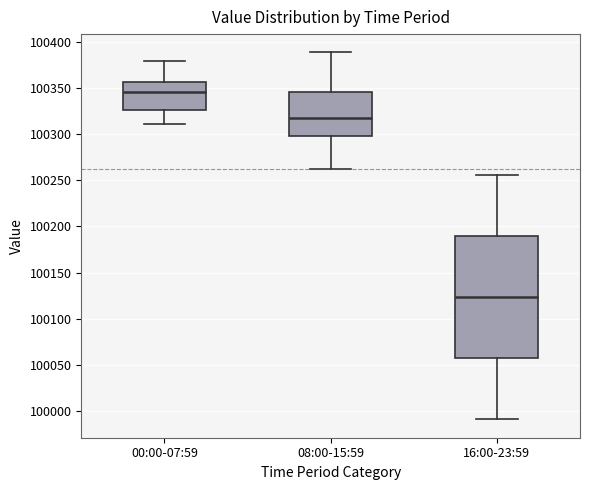

Reading left to right, read every box against the y-axis: the position of its median line, the range the box covers, and the ends of its whiskers. The values are not printed on the chart, so give them approximately, as read against the axis.

00:00-07:59: median 100345, box 100325 to 100355, whiskers 100310 to 100380
08:00-15:59: median 100315, box 100300 to 100345, whiskers 100260 to 100390
16:00-23:59: median 100125, box 100055 to 100190, whiskers 99990 to 100255